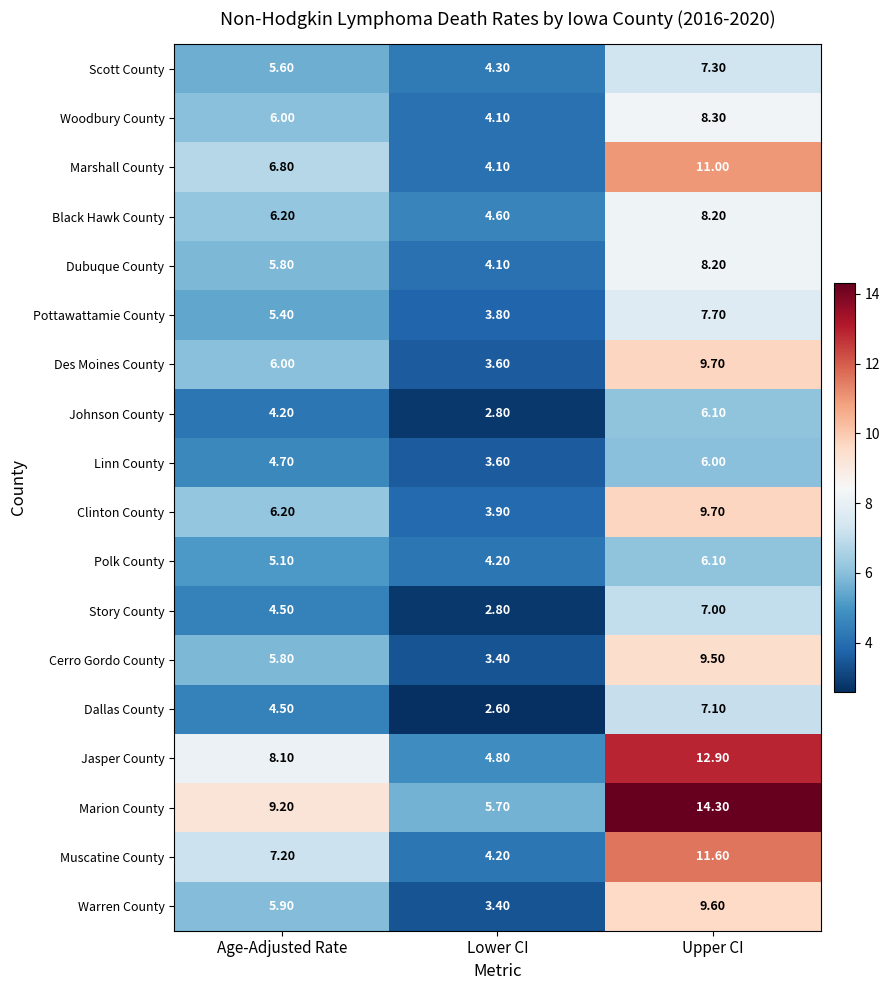

Rank the categories by Jasper County value from lowest to highest.

Lower CI, Age-Adjusted Rate, Upper CI